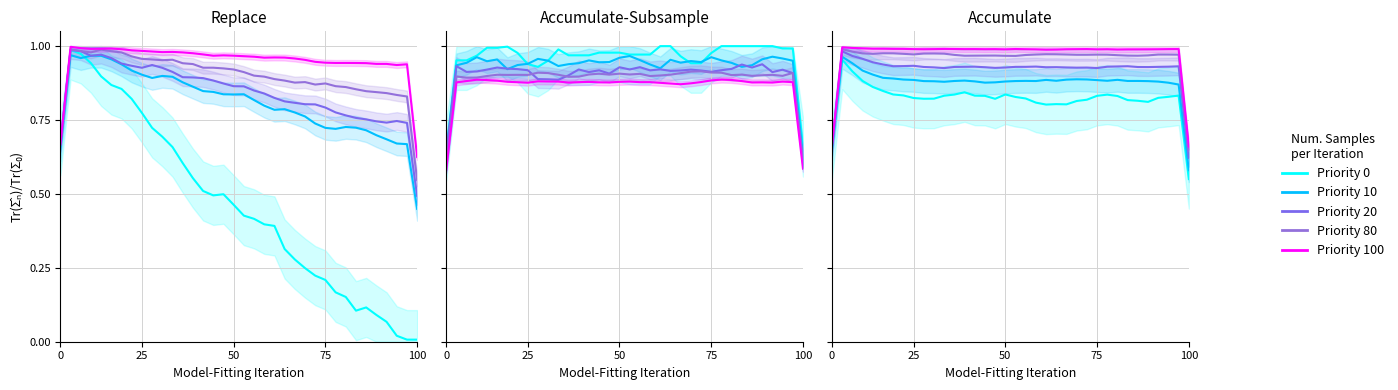

What is the value of the Priority 20 point at the 3rd from the left?

1.0